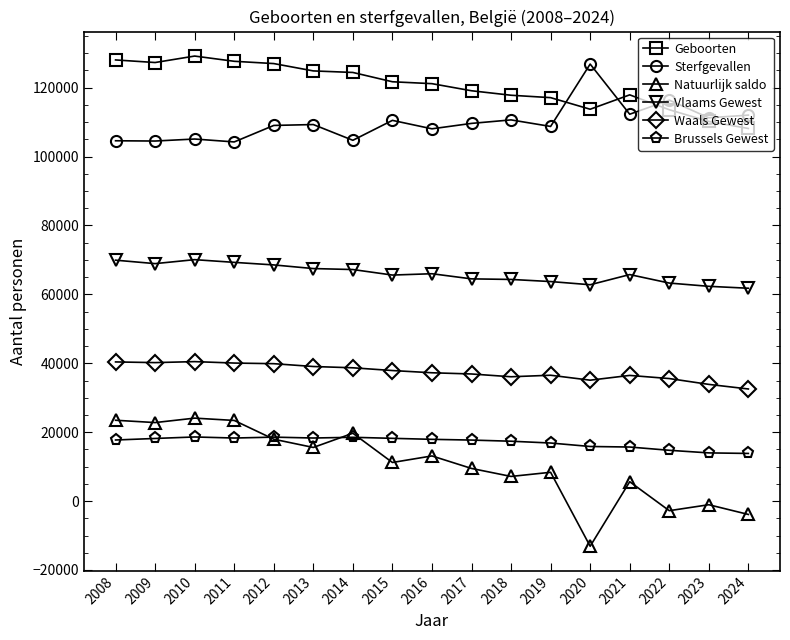

Does the chart display data point markers on the line(s)?

Yes